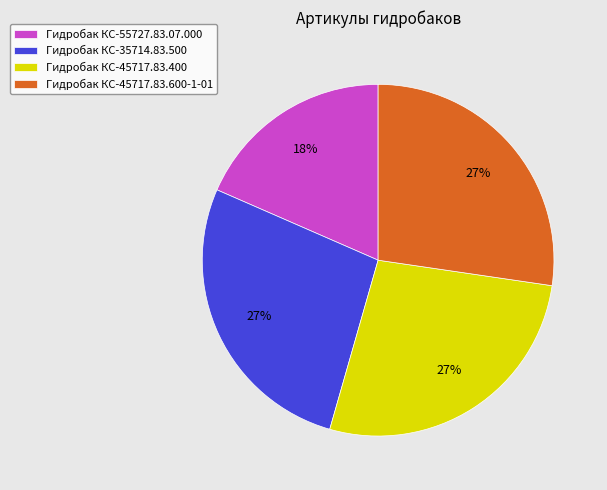

How many segments does this pie chart have?

4